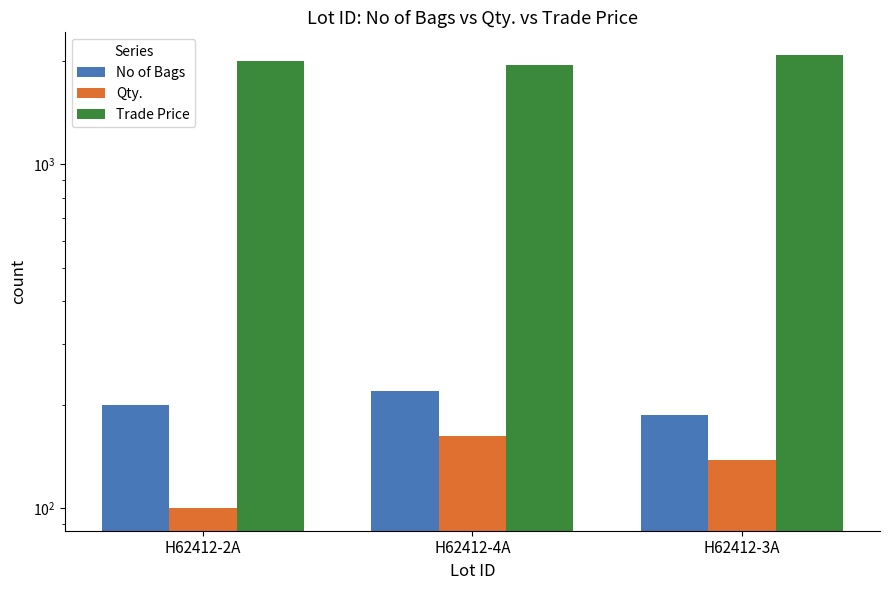

At how many categories does at least one series exceed 1131?

3